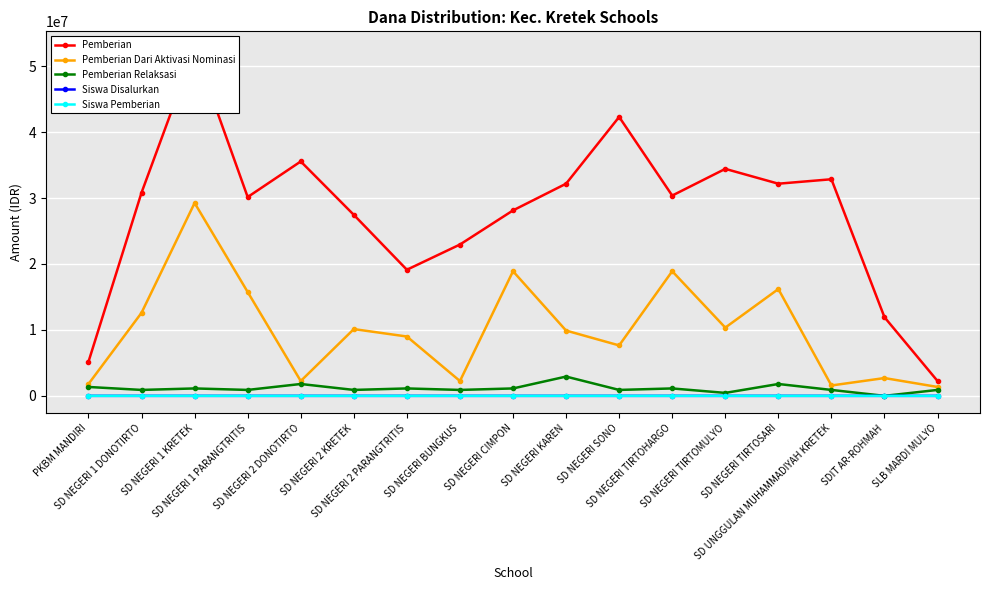

What value does the Siswa Pemberian series have at SD NEGERI 1 KRETEK, to the nearest 10?

130